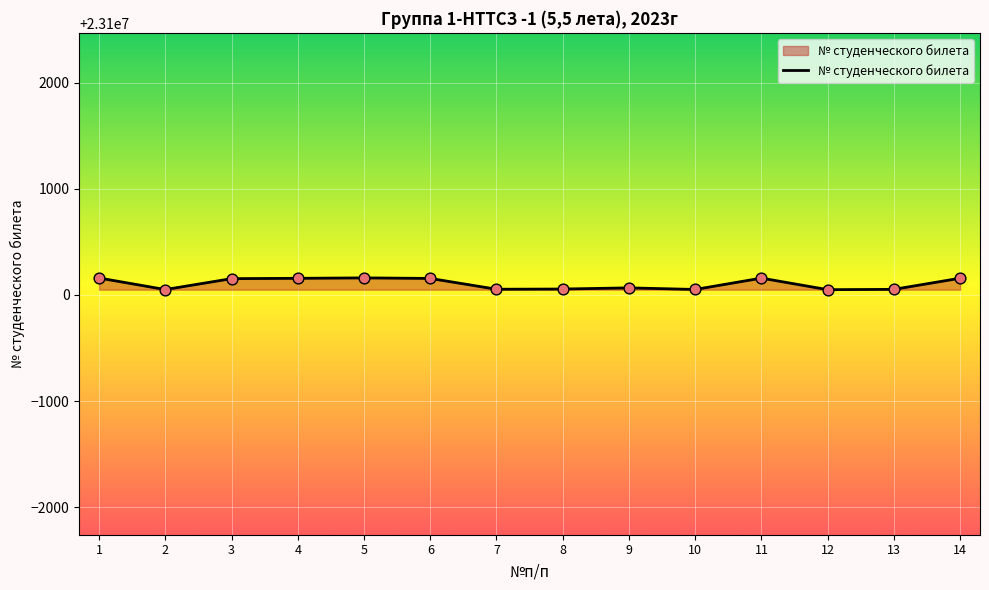

Approximately how many times larger is the value at 1 compared to 10?

1.0